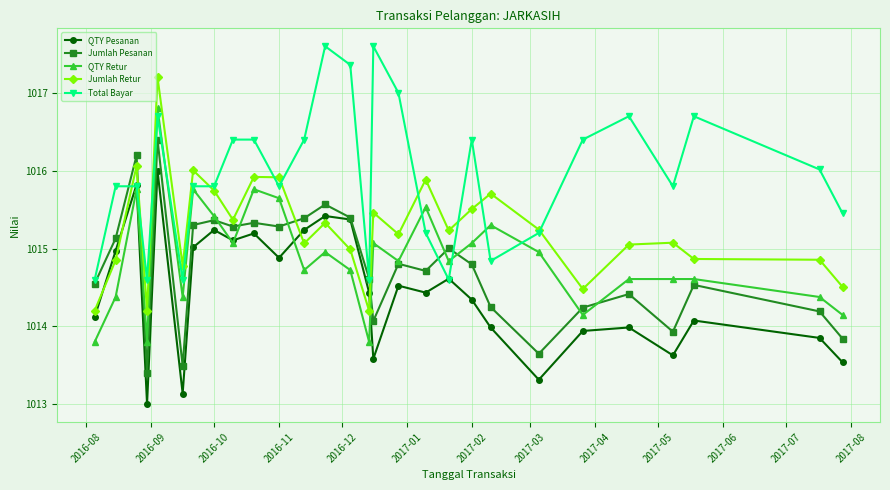

Reading left to right, transcribe all the data shown in this chart.

QTY Pesanan: 1014.1	1015.0	1015.8	1013.0	1016.0	1013.1	1015.0	1015.2	1015.1	1015.2	1014.9	1015.2	1015.4	1015.4	1014.4	1013.6	1014.5	1014.4	1014.6	1014.3	1014.0	1013.3	1013.9	1014.0	1013.6	1014.1	1013.9	1013.5
Jumlah Pesanan: 1014.5	1015.1	1016.2	1013.4	1016.4	1013.5	1015.3	1015.4	1015.3	1015.3	1015.3	1015.4	1015.6	1015.4	1014.6	1014.1	1014.8	1014.7	1015.0	1014.8	1014.2	1013.6	1014.2	1014.4	1013.9	1014.5	1014.2	1013.8
QTY Retur: 1013.8	1014.4	1015.8	1013.8	1016.8	1014.4	1015.8	1015.4	1015.1	1015.8	1015.6	1014.7	1015.0	1014.7	1013.8	1015.1	1014.8	1015.5	1014.8	1015.1	1015.3	1015.0	1014.1	1014.6	1014.6	1014.6	1014.4	1014.1
Jumlah Retur: 1014.2	1014.9	1016.1	1014.2	1017.2	1014.8	1016.0	1015.7	1015.4	1015.9	1015.9	1015.1	1015.3	1015.0	1014.2	1015.5	1015.2	1015.9	1015.2	1015.5	1015.7	1015.2	1014.5	1015.1	1015.1	1014.9	1014.9	1014.5
Total Bayar: 1014.6	1015.8	1015.8	1014.6	1016.7	1014.6	1015.8	1015.8	1016.4	1016.4	1015.8	1016.4	1017.6	1017.4	1014.6	1017.6	1017.0	1015.2	1014.6	1016.4	1014.8	1015.2	1016.4	1016.7	1015.8	1016.7	1016.0	1015.5